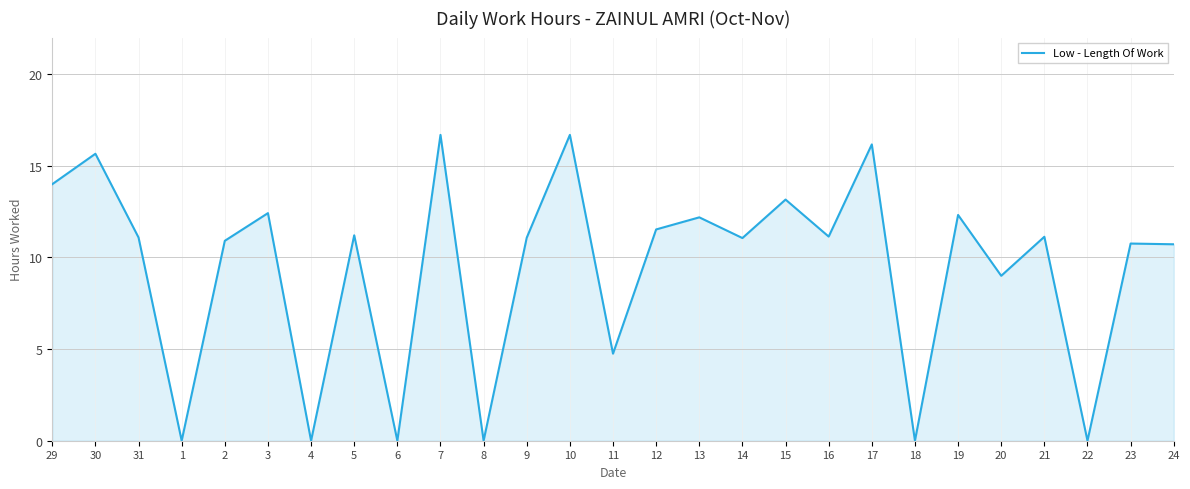

What is the greatest value displayed?

16.7